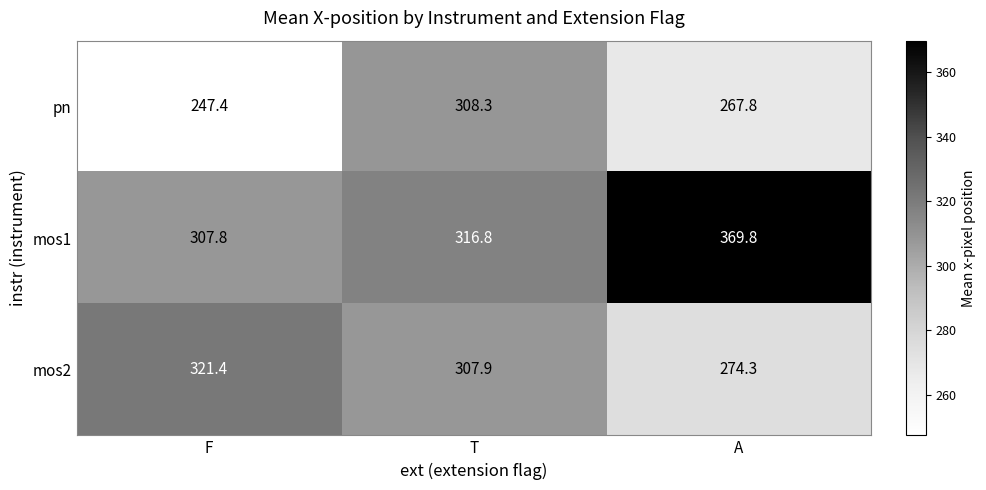

What is the difference between the highest and lowest values at A?

102.0